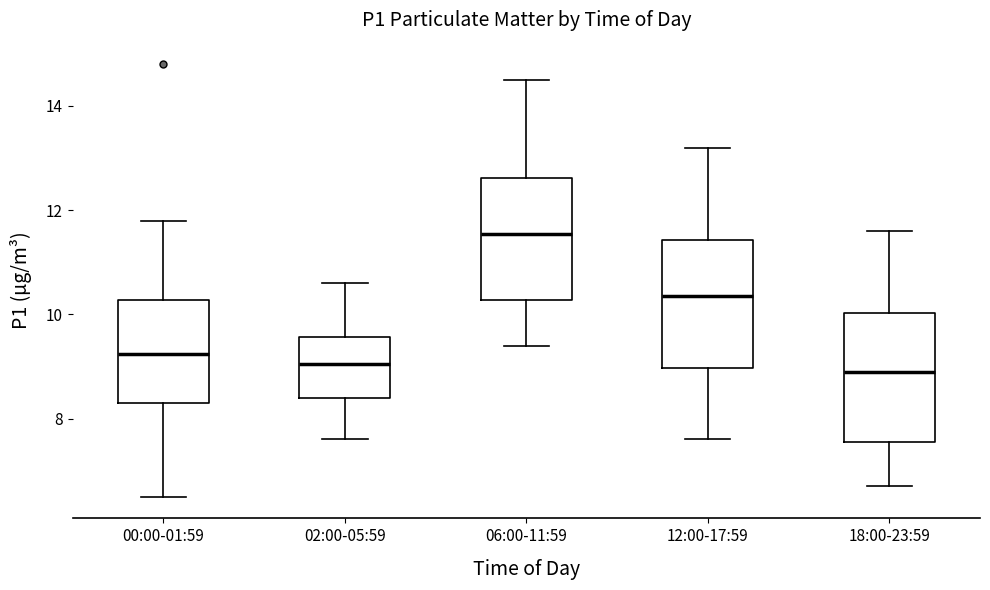

Reading left to right, read every box against the y-axis: the position of its median line, the range the box covers, and the ends of its whiskers. The values are not printed on the chart, so give them approximately, as read against the axis.

00:00-01:59: median 9.2, box 8.2 to 10.2, whiskers 6.6 to 11.8
02:00-05:59: median 9.0, box 8.4 to 9.6, whiskers 7.6 to 10.6
06:00-11:59: median 11.6, box 10.2 to 12.6, whiskers 9.4 to 14.6
12:00-17:59: median 10.4, box 9.0 to 11.4, whiskers 7.6 to 13.2
18:00-23:59: median 9.0, box 7.6 to 10.0, whiskers 6.8 to 11.6